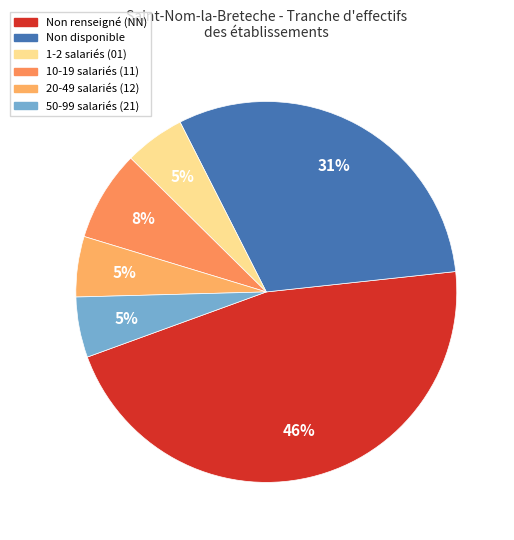

How many slices are in this pie chart?

6